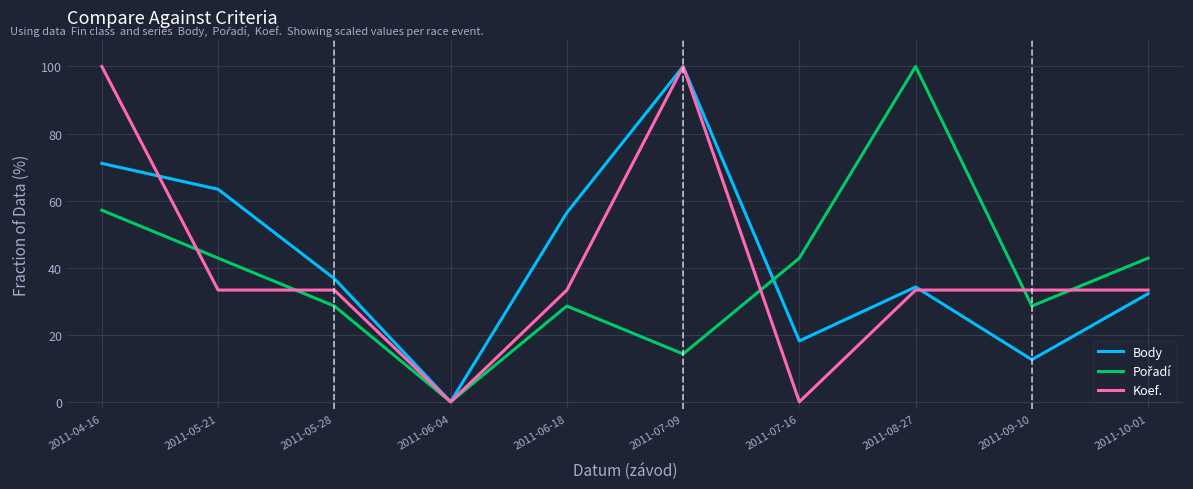

What is the total value across all series at 2011-05-21?

139.6